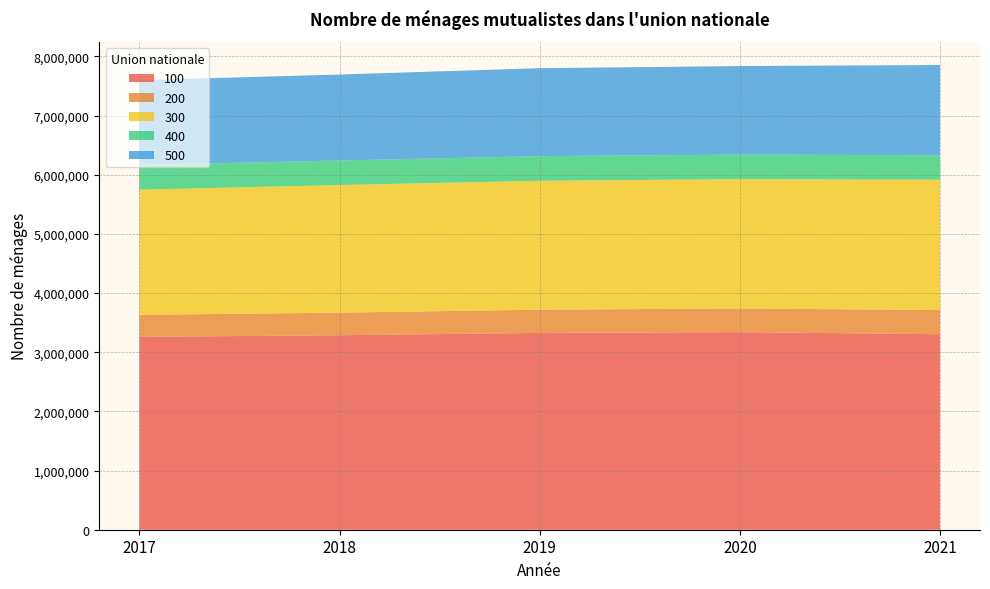

Reading right to left, list all the values displayed in this chart.

100: 2021=3305075	2020=3340028	2019=3327259	2018=3287754	2017=3260712
200: 2021=408993	2020=400329	2019=392739	2018=381877	2017=371774
300: 2021=2202429	2020=2186040	2019=2179480	2018=2156990	2017=2116775
400: 2021=414373	2020=415107	2019=415841	2018=415437	2017=416902
500: 2021=1525210	2020=1496740	2019=1487088	2018=1453051	2017=1434470